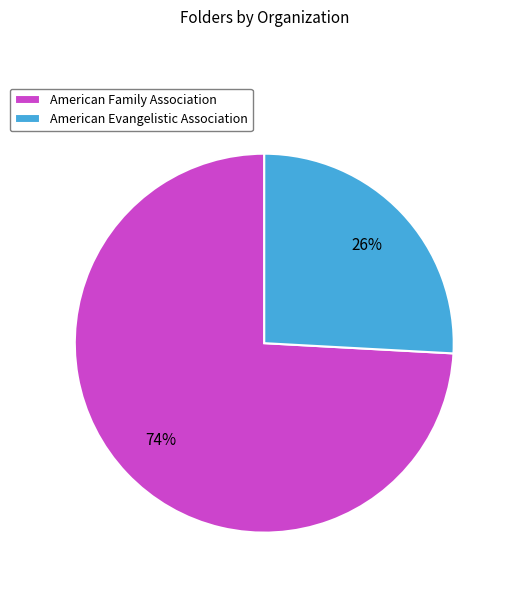

Is it true that American Evangelistic Association is 26% of the pie?

True